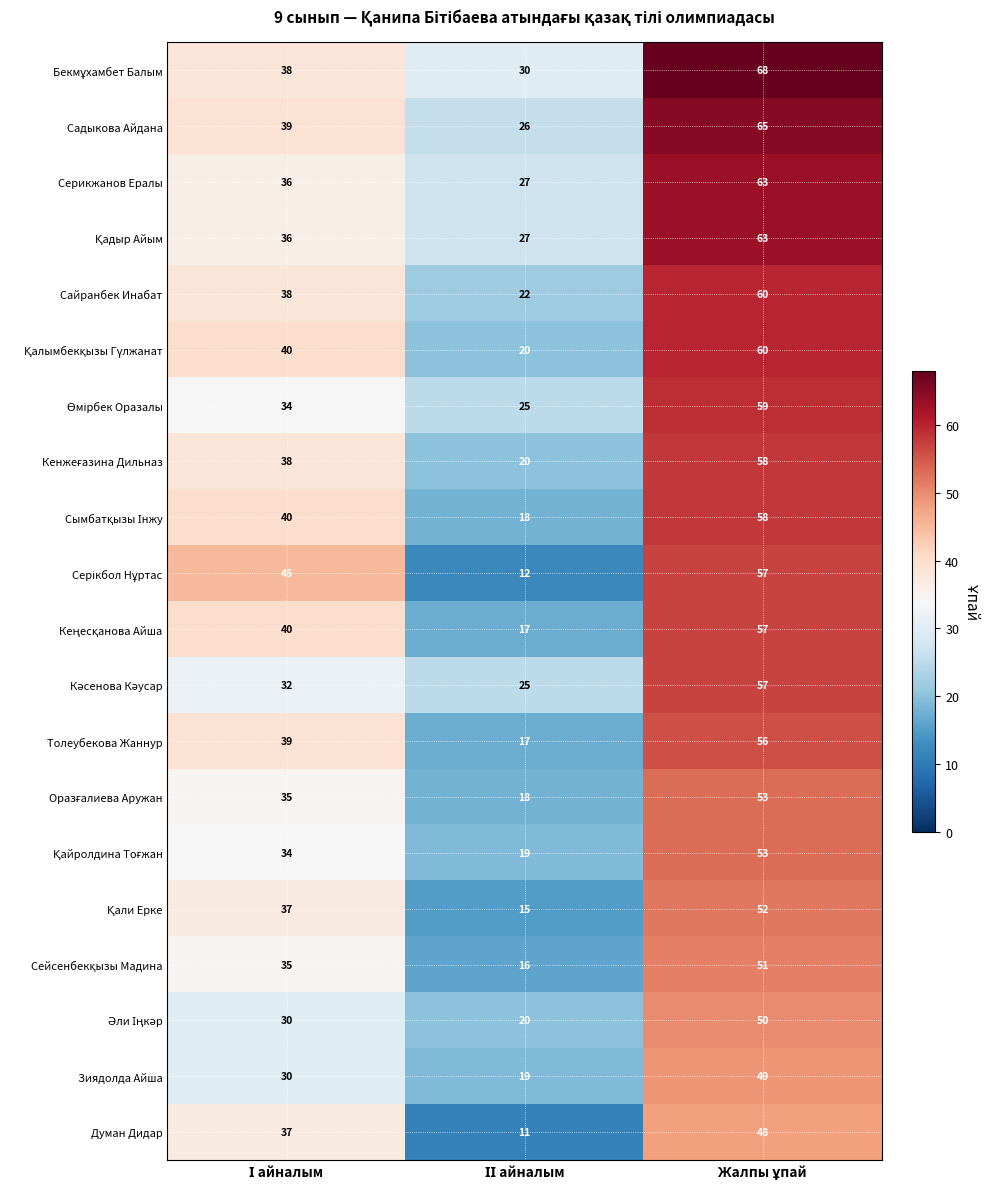

What is the sum of all Зиядолда Айша values?

98